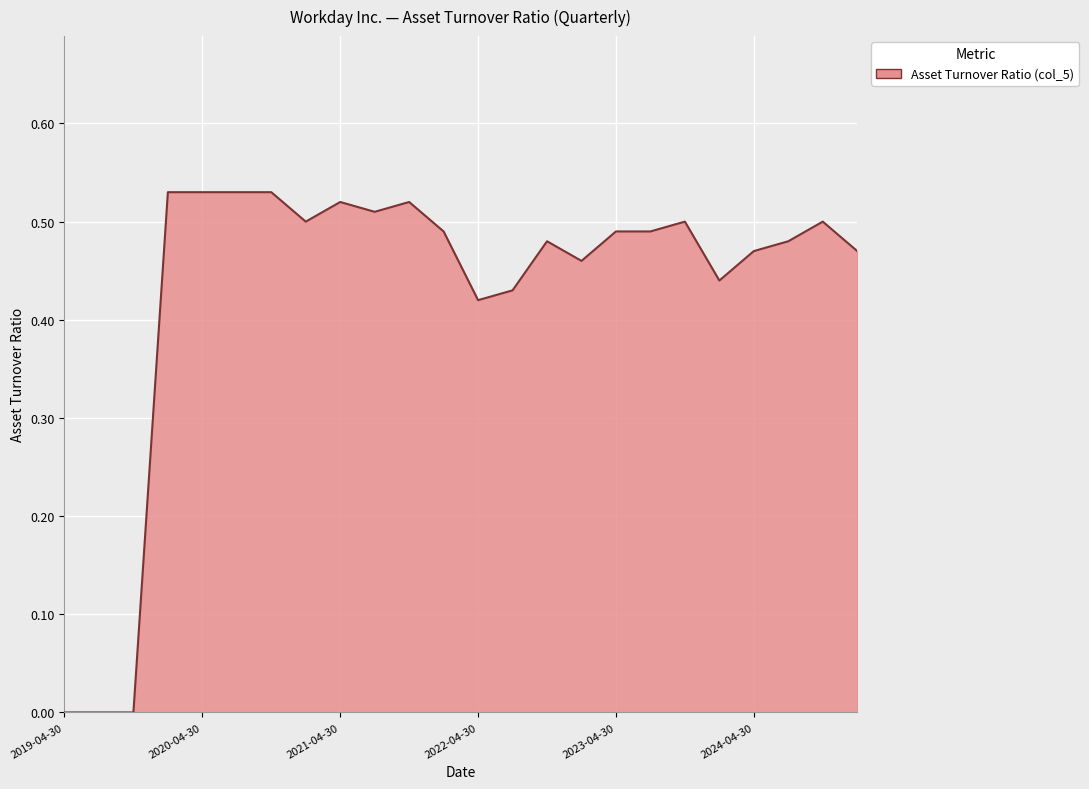

Rank the categories by value from lowest to highest.

2019-04-30, 2019-07-31, 2019-10-31, 2022-04-30, 2022-07-31, 2024-01-31, 2023-01-31, 2024-04-30, 2025-01-31, 2022-10-31, 2024-07-31, 2022-01-31, 2023-04-30, 2023-07-31, 2021-01-31, 2023-10-31, 2024-10-31, 2021-07-31, 2021-04-30, 2021-10-31, 2020-01-31, 2020-04-30, 2020-07-31, 2020-10-31